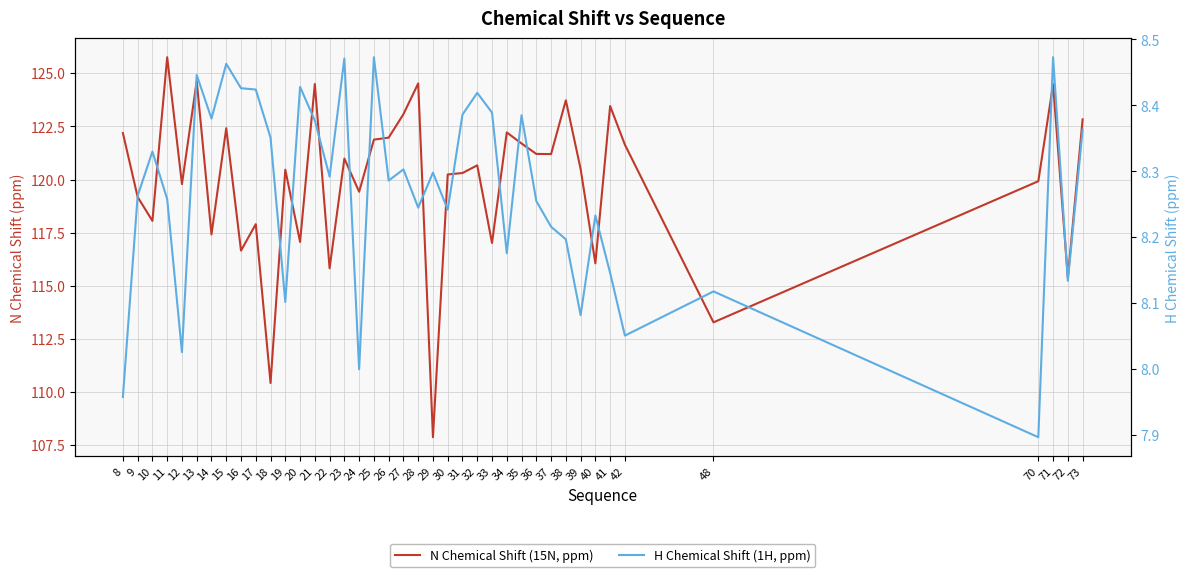

How many data points in N Chemical Shift (15N, ppm) are above 120?

24